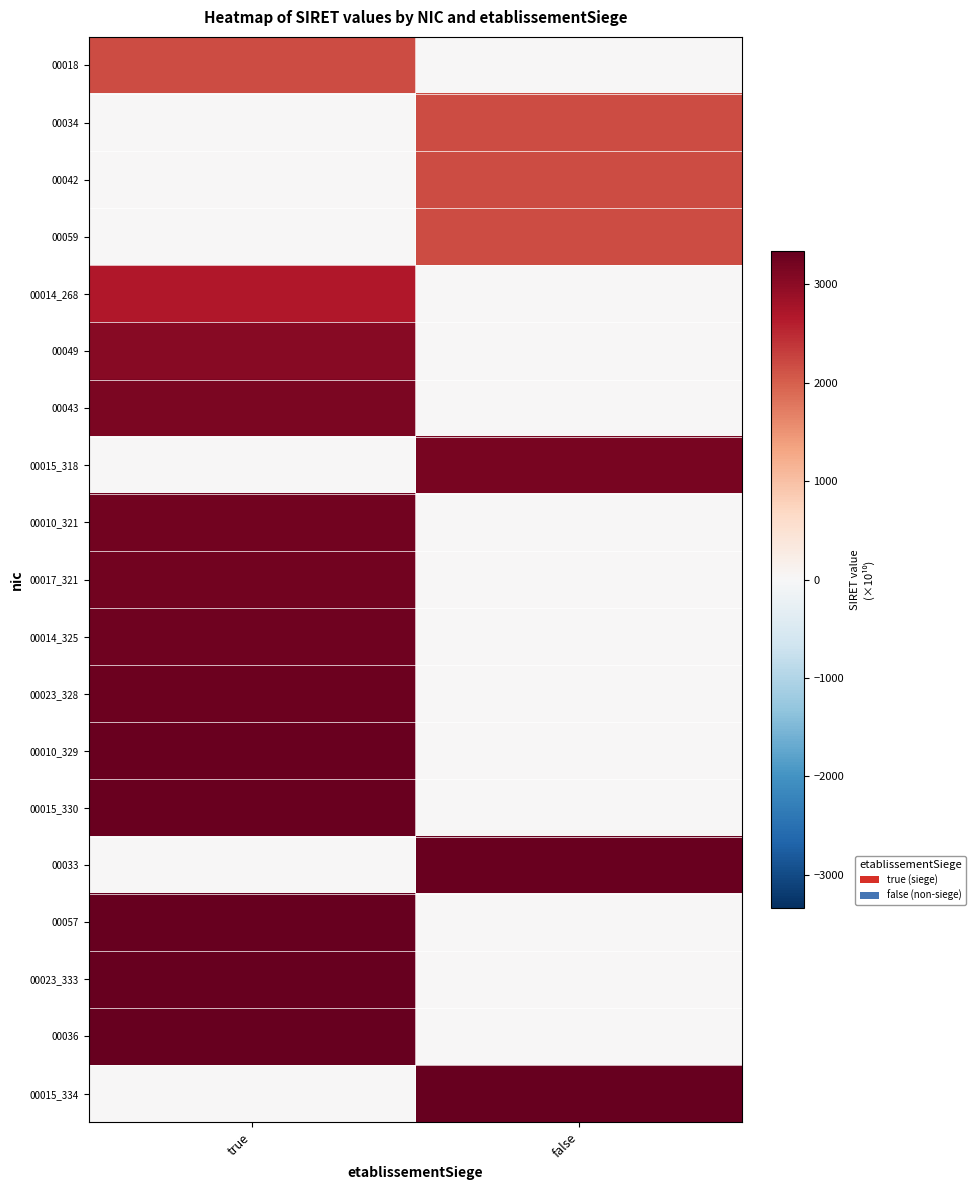

Between true and false, which is larger?

true